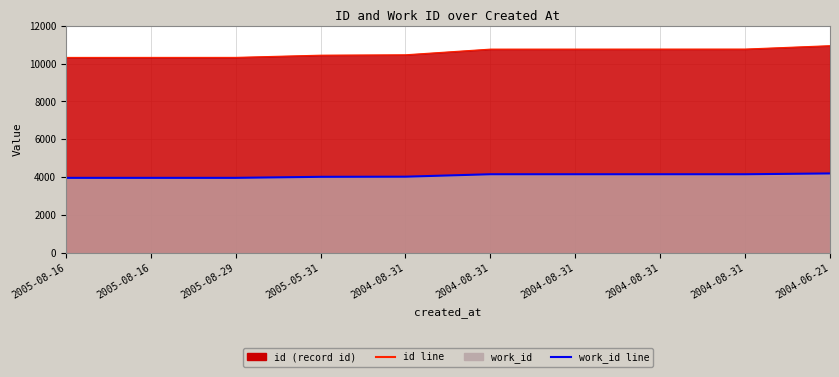

How many values in the id series exceed 10757?

4